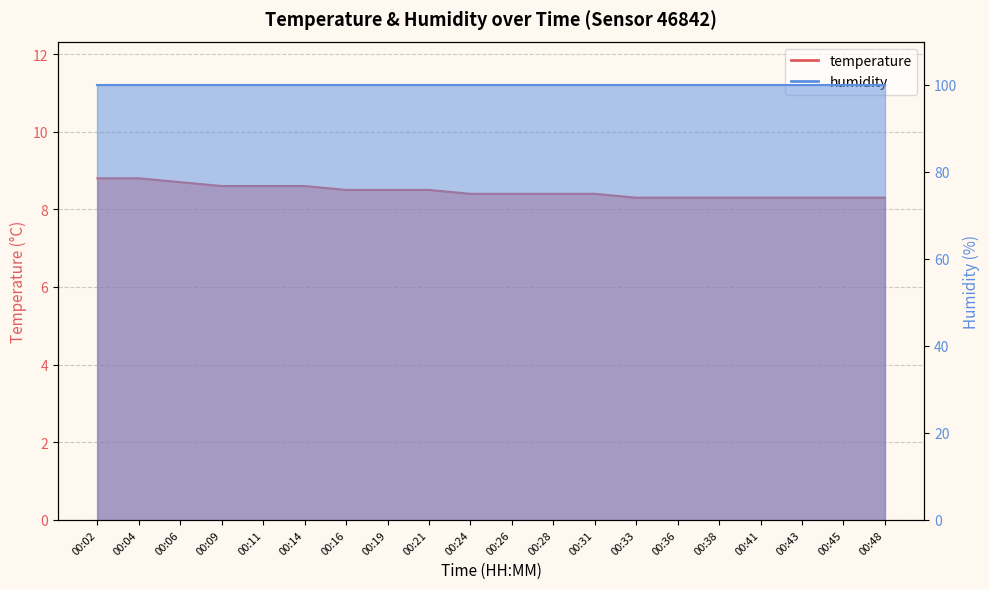

Reading left to right, extract all data points from this chart.

8.8	8.8	8.7	8.6	8.6	8.6	8.5	8.5	8.5	8.4	8.4	8.4	8.4	8.3	8.3	8.3	8.3	8.3	8.3	8.3